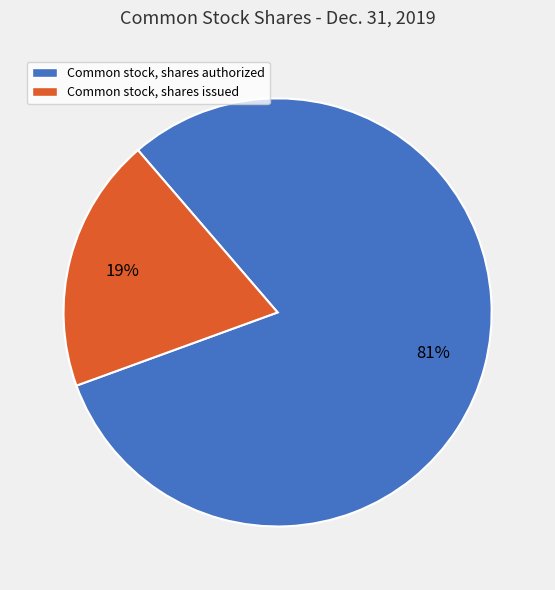

Which slice is the smallest?

Common stock, shares issued